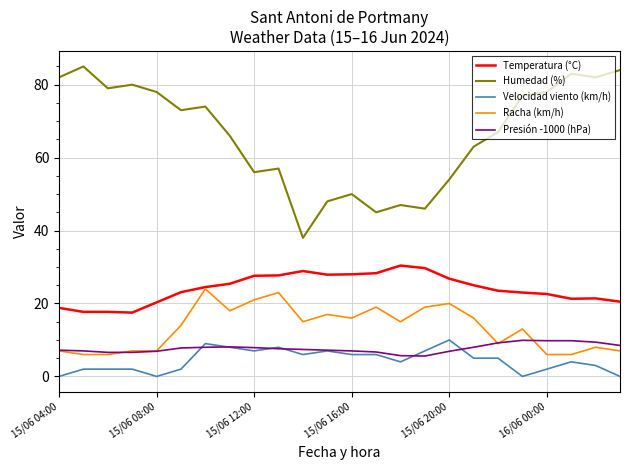

What is the maximum value shown in the chart?

85.0